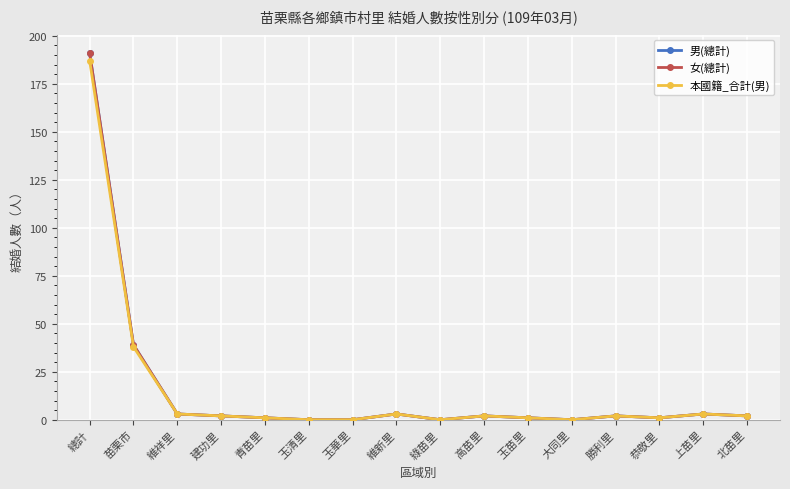

True or false: 男(總計) and 女(總計) intersect in this chart.

False